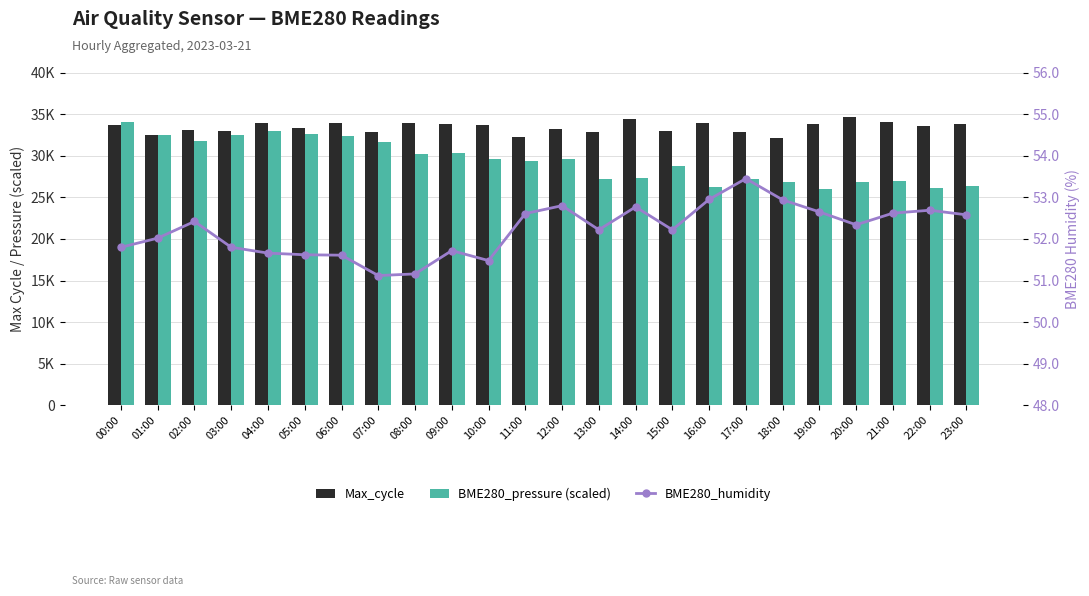

Which series has the widest spread of values?

BME280_pressure (scaled)